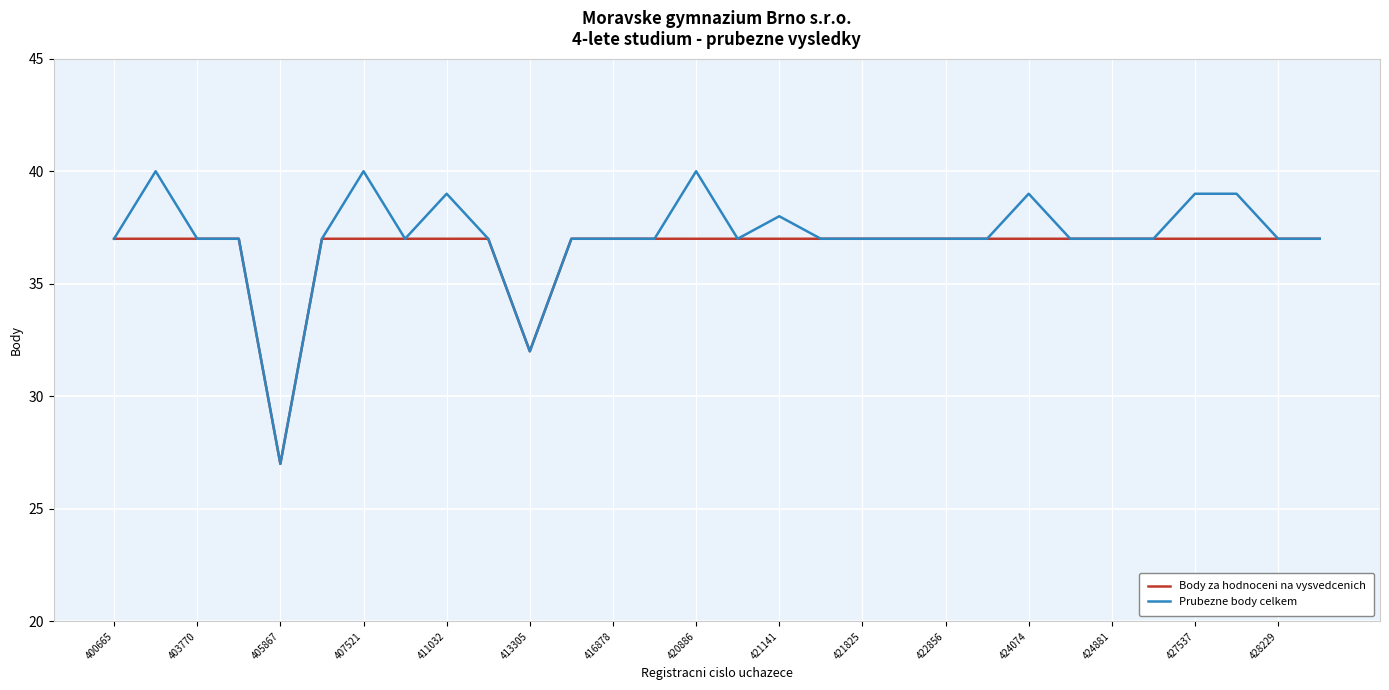

What is the greatest value displayed?

40